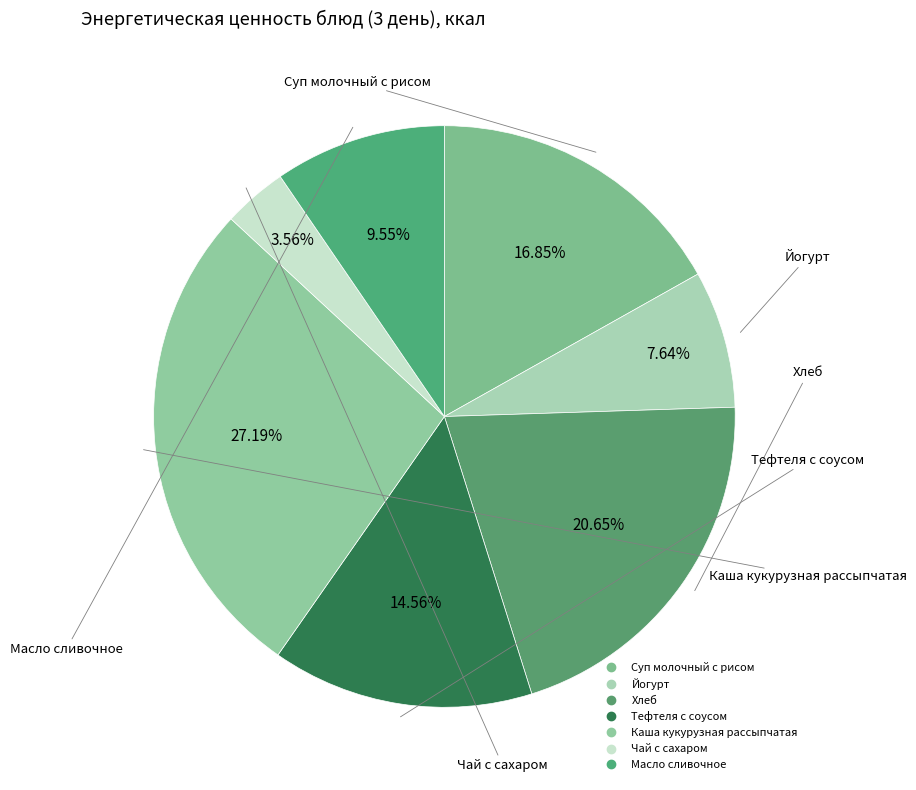

What percentage is the Каша кукурузная рассыпчатая slice, to the nearest percent?

27%